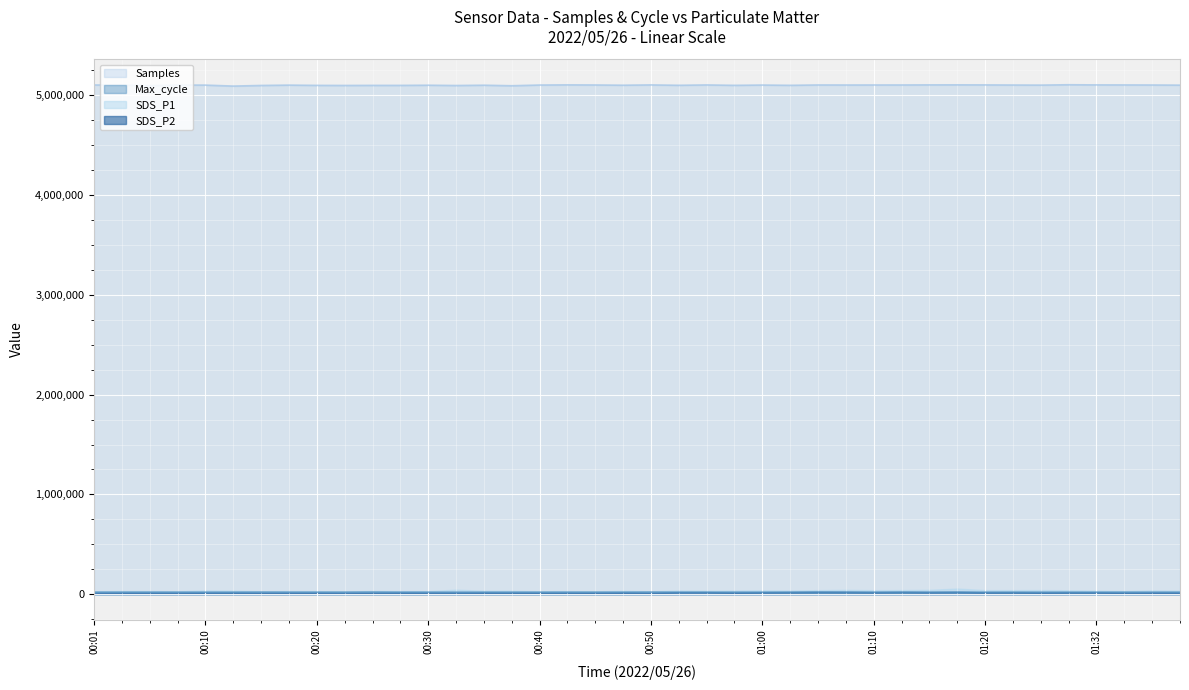

How many series are shown in this chart?

4